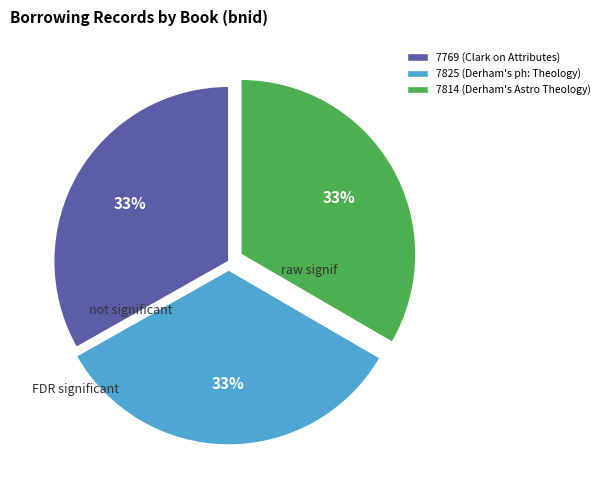

Is the sum of 7814 (Derham's Astro Theology) and 7825 (Derham's ph: Theology) greater than half?

Yes